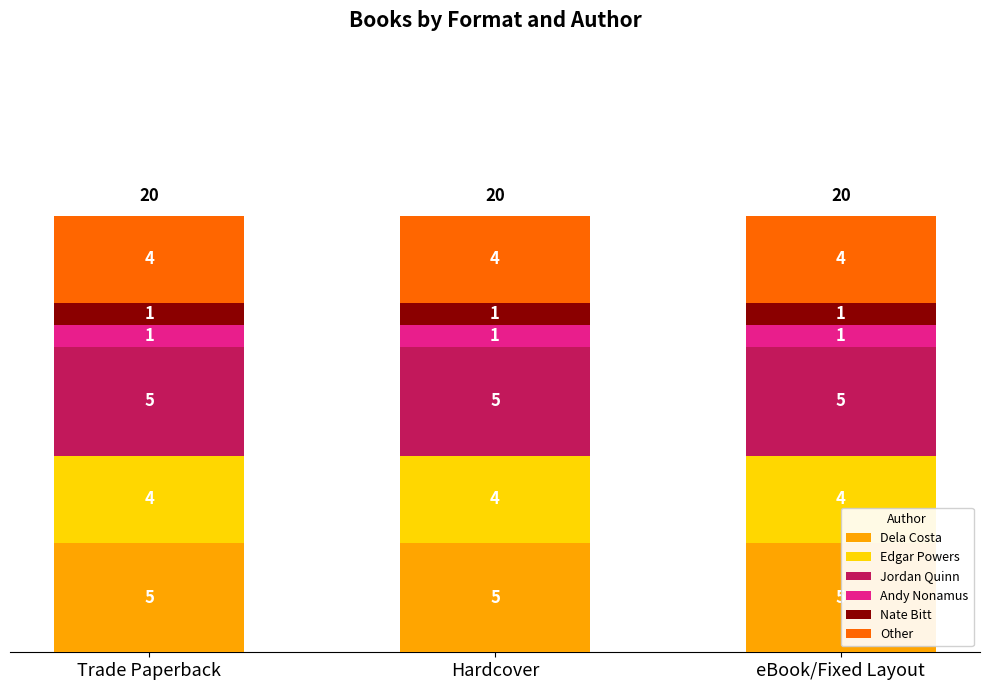

Where is Edgar Powers nearest to the value 4?

Trade Paperback